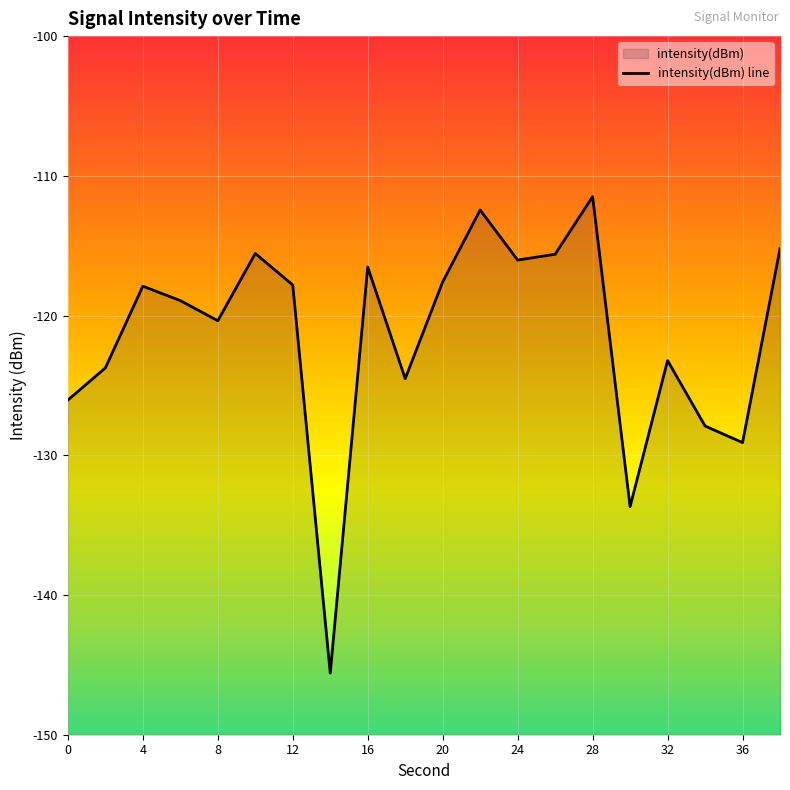

Is it true that the value at 6 is -118.9?

True